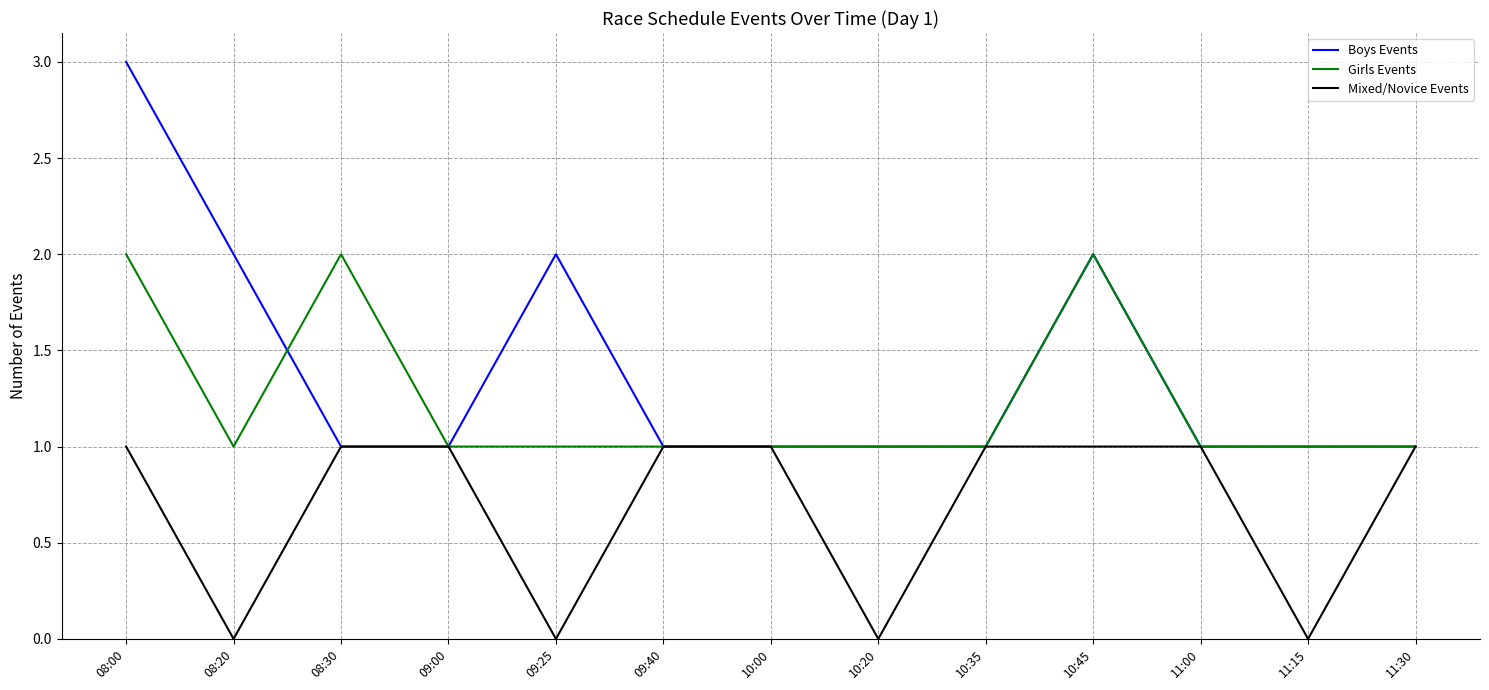

How many lines are shown in the chart?

3